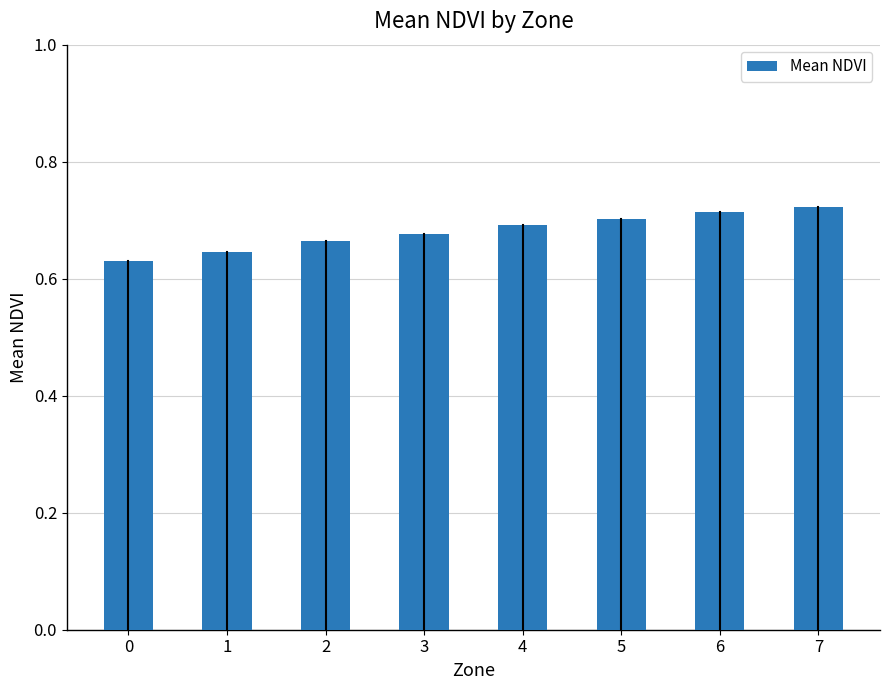

The value at 6 is 0.9. True or false?

False